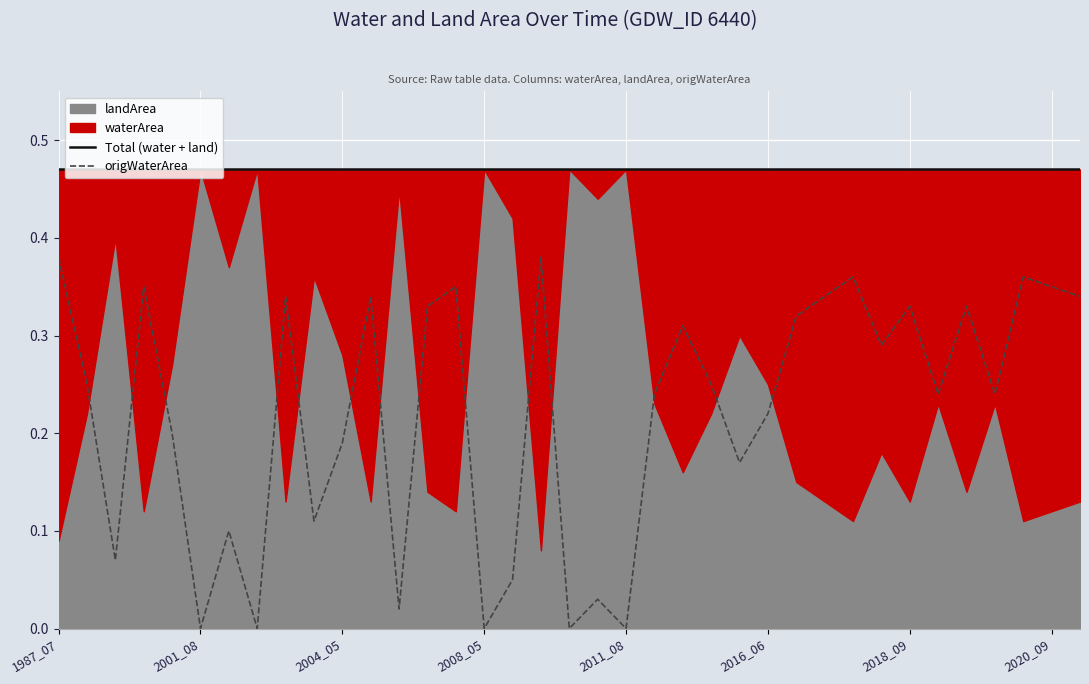

At 22, list the series in order from largest to smallest.

Total (water + land), origWaterArea